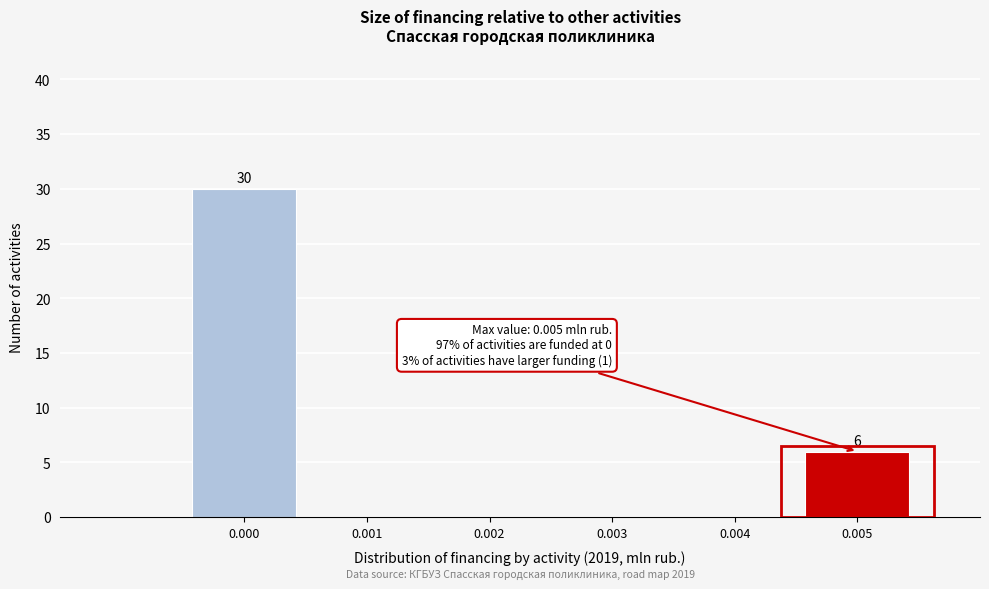

Reading left to right, list all the values displayed in this chart.

0.000=30	0.001=0	0.002=0	0.003=0	0.004=0	0.005=6